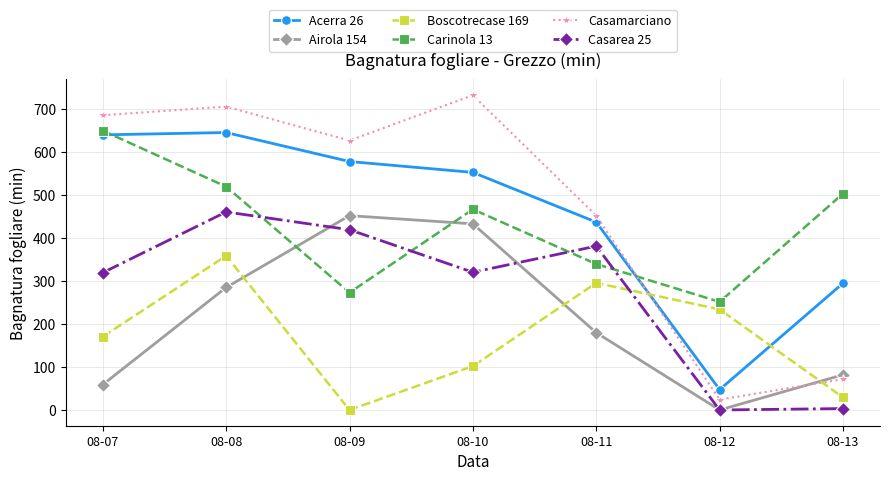

What is the lowest value of the Casamarciano series?

24.2